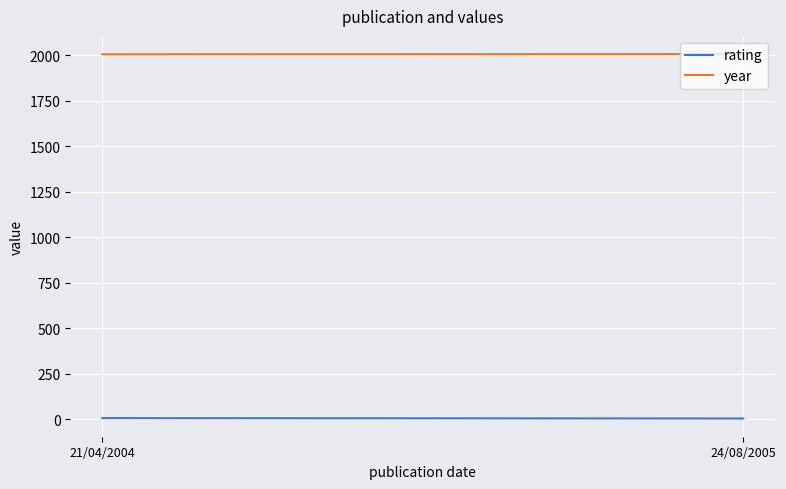

Count the number of data series in this chart.

2